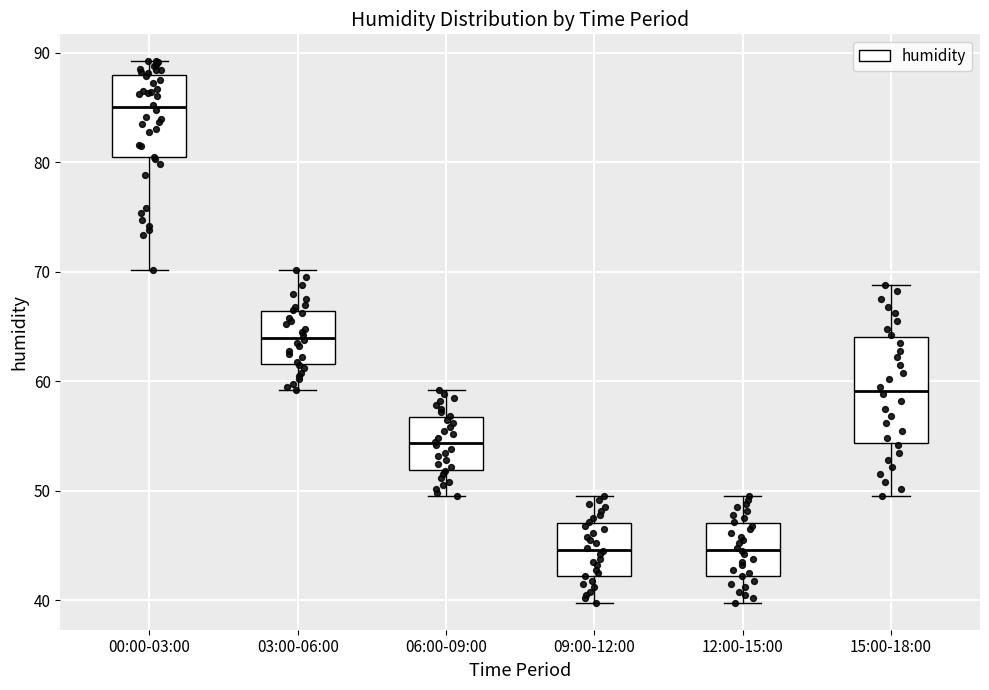

Where is the lower edge of the box for 09:00-12:00 on the y-axis? The values are not printed on the chart, so give them approximately, as read against the axis.

42